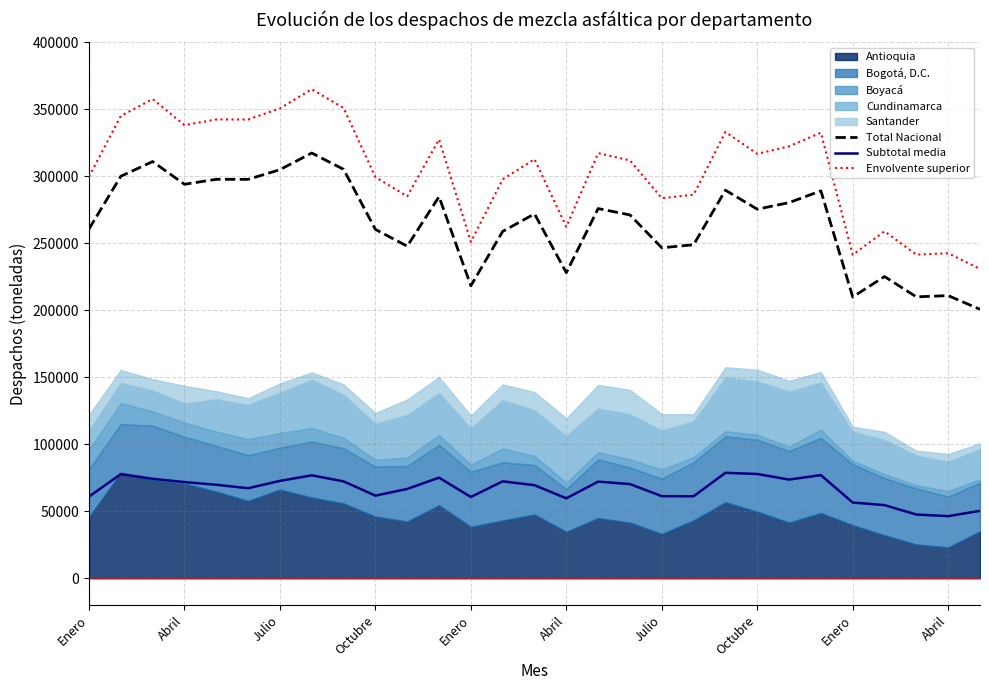

True or false: Envolvente superior has a value of 332534.0 at 23.

True